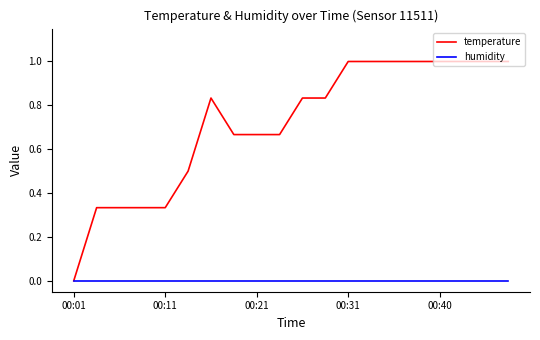

Which series has the widest spread of values?

temperature